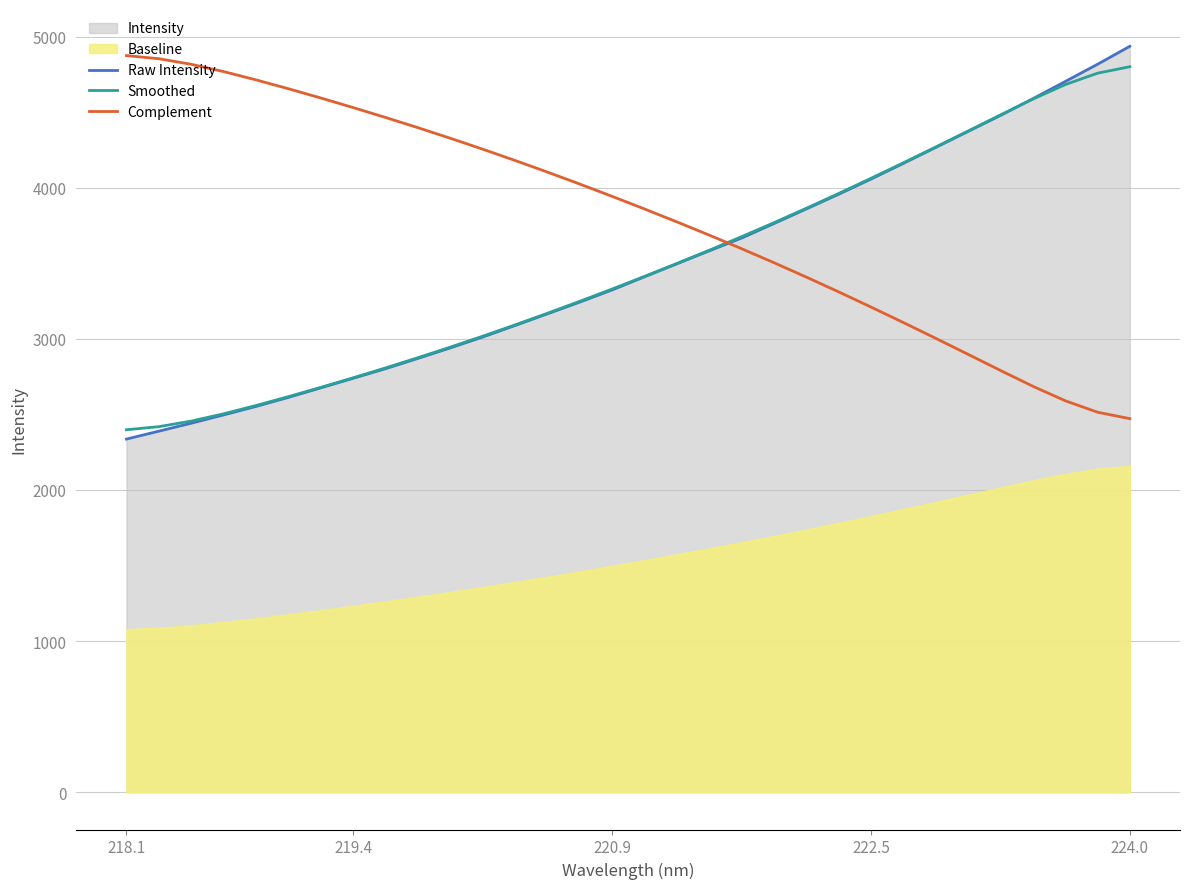

What is the lowest value of the Raw Intensity series?

2336.9